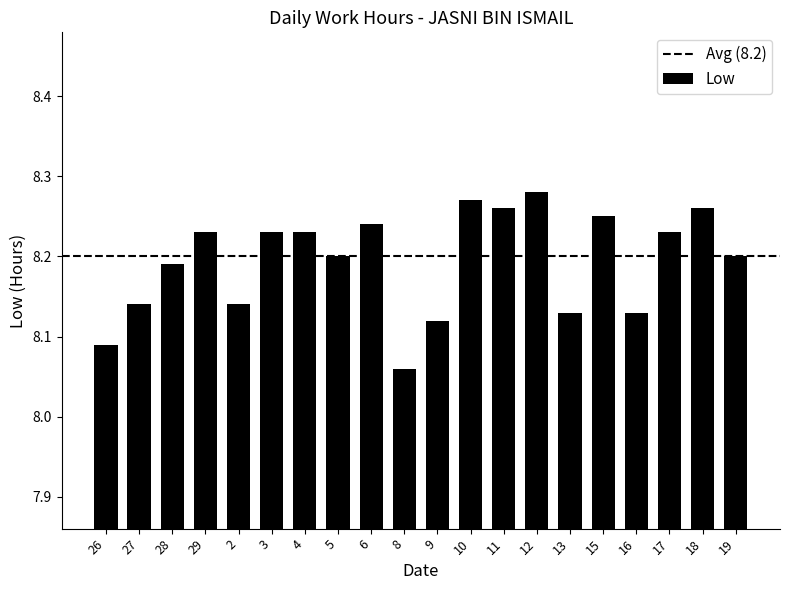

Which label corresponds to the smallest value in the chart?

8